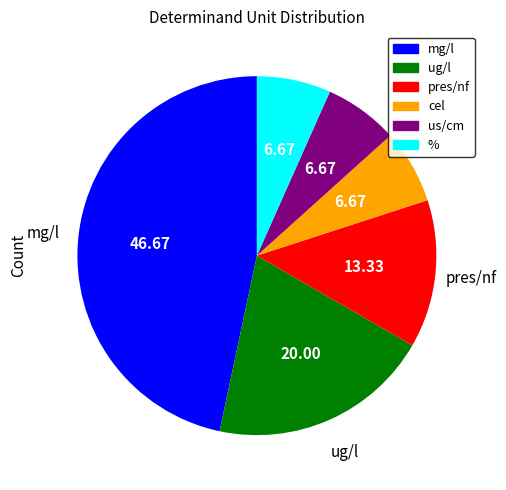

Does cel represent more than half of the total?

No